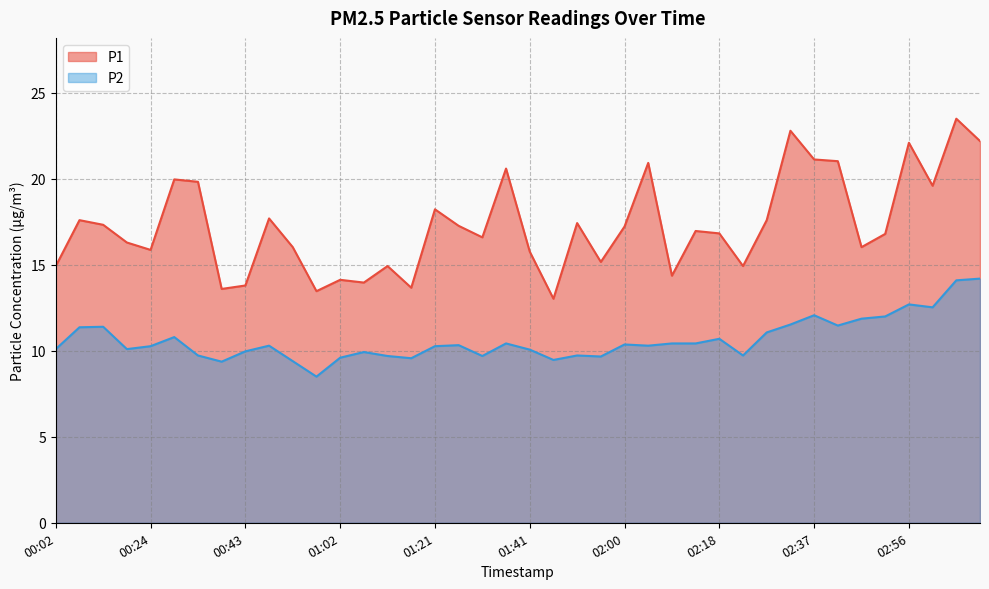

What is the label of the 33rd point from the right?

00:38